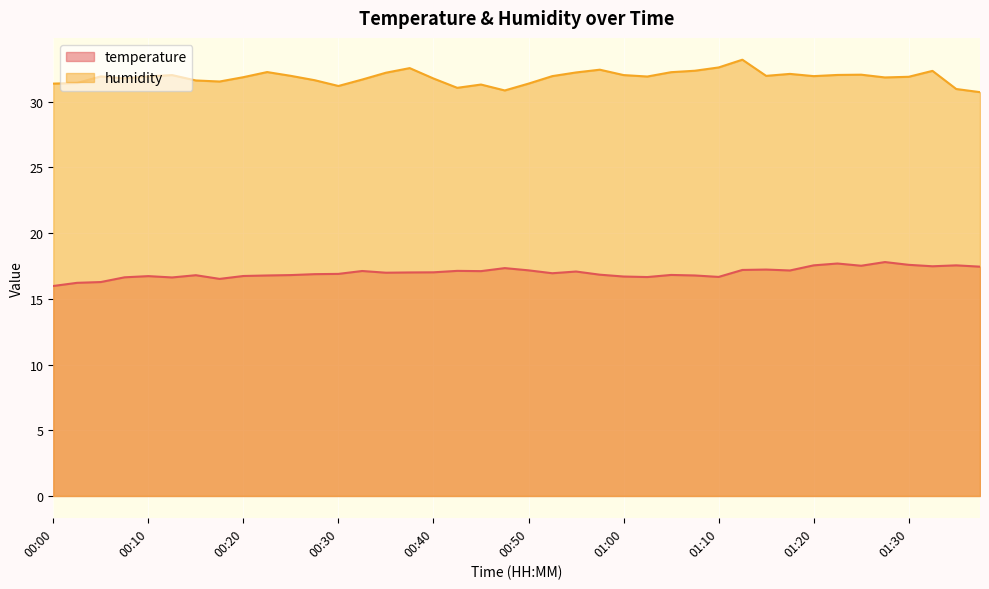

What is the total value across all series at 01:30?

49.5